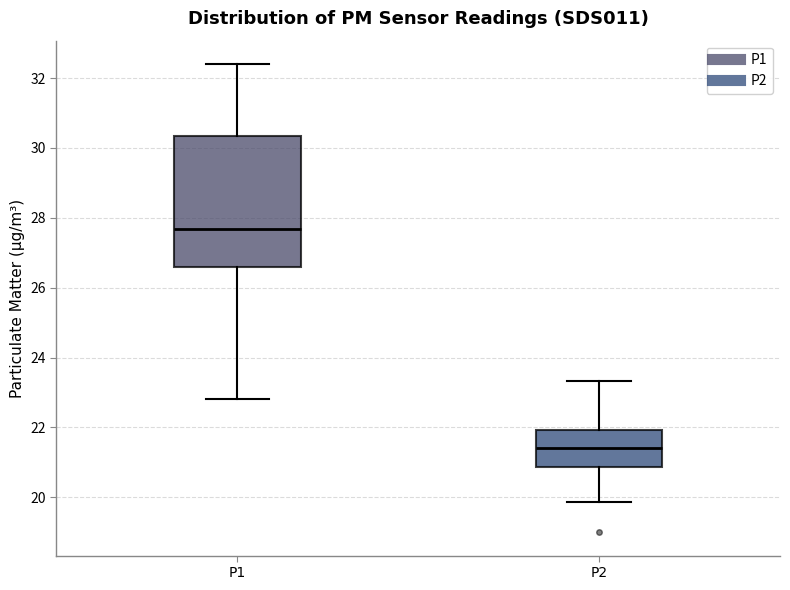

Which box's median line is the lowest?

P2